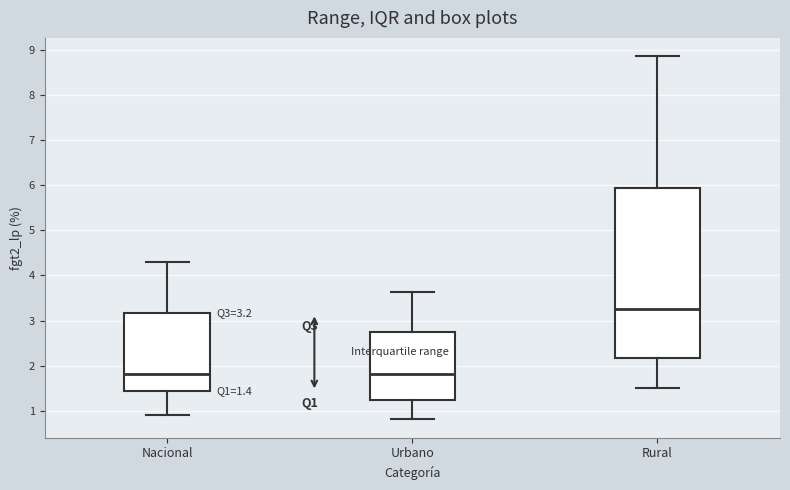

Which box is the tallest, from its lower edge to its upper edge?

Rural